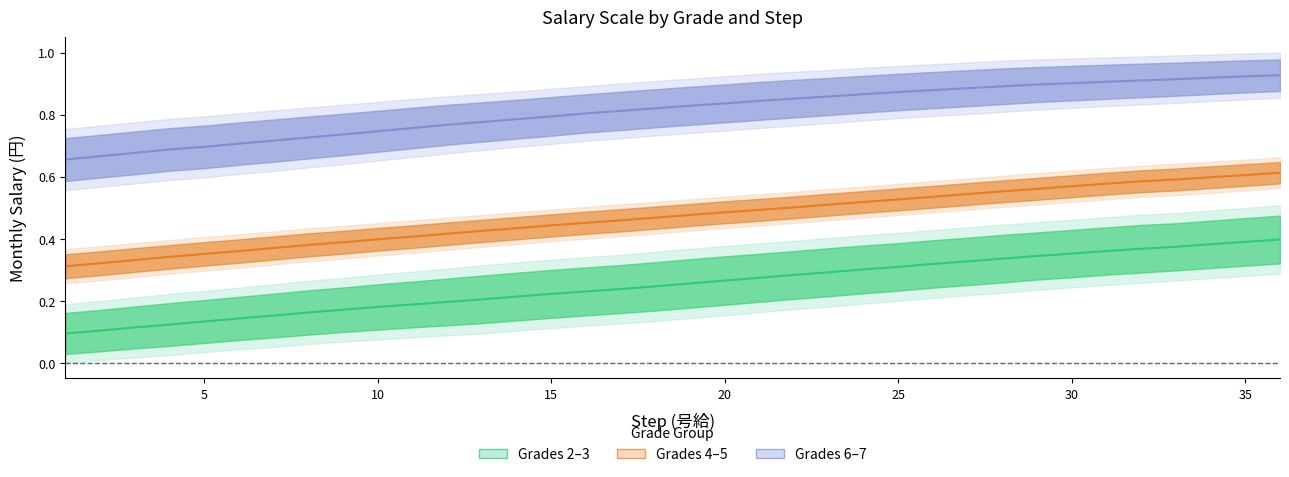

At how many categories does at least one series exceed 0?

36